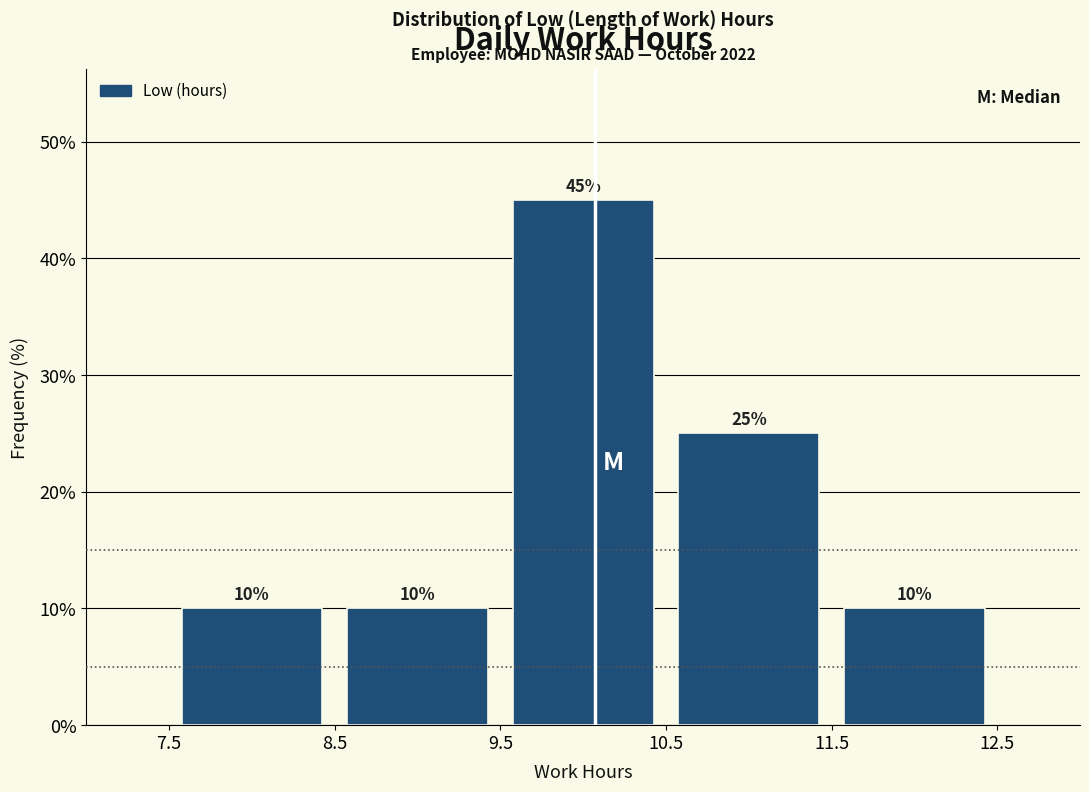

Reading left to right, list every bar in this chart as the range it spans on the x-axis followed by its height.

7.5 to 8.5: 10
8.5 to 9.5: 10
9.5 to 10.5: 45
10.5 to 11.5: 25
11.5 to 12.5: 10